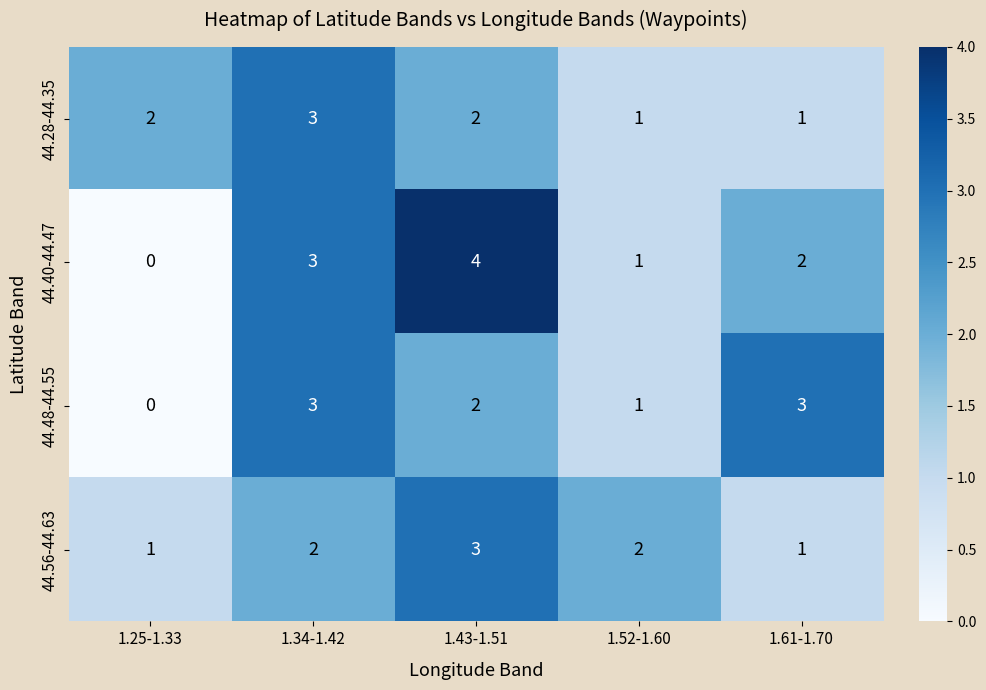

Reading right to left, what are all the values shown in this chart?

44.28-44.35: 1.61-1.70=1	1.52-1.60=1	1.43-1.51=2	1.34-1.42=3	1.25-1.33=2
44.40-44.47: 1.61-1.70=2	1.52-1.60=1	1.43-1.51=4	1.34-1.42=3	1.25-1.33=0
44.48-44.55: 1.61-1.70=3	1.52-1.60=1	1.43-1.51=2	1.34-1.42=3	1.25-1.33=0
44.56-44.63: 1.61-1.70=1	1.52-1.60=2	1.43-1.51=3	1.34-1.42=2	1.25-1.33=1